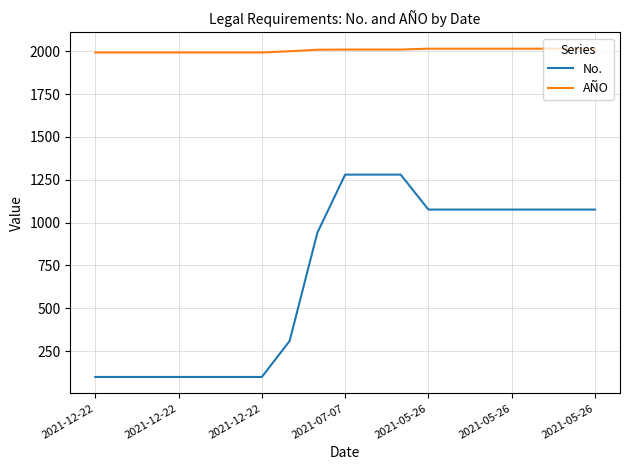

Which series has the widest spread of values?

No.